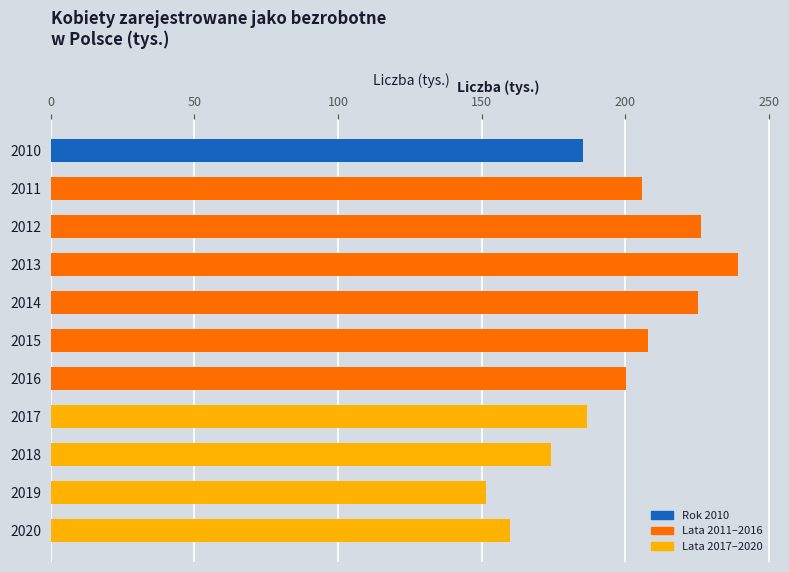

What is the average value?

196.5